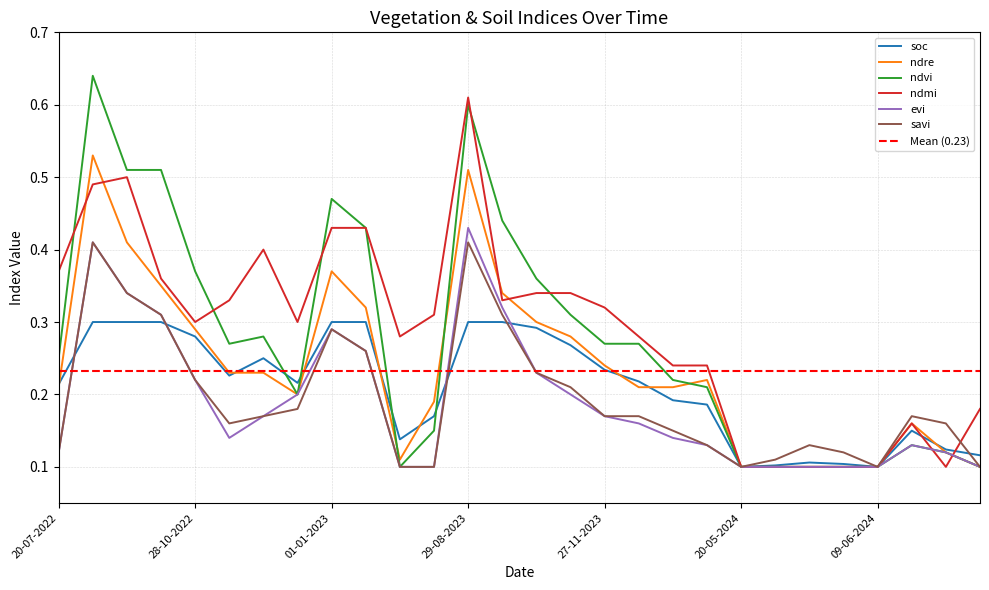

Which label corresponds to the largest value in the chart?

03-09-2022